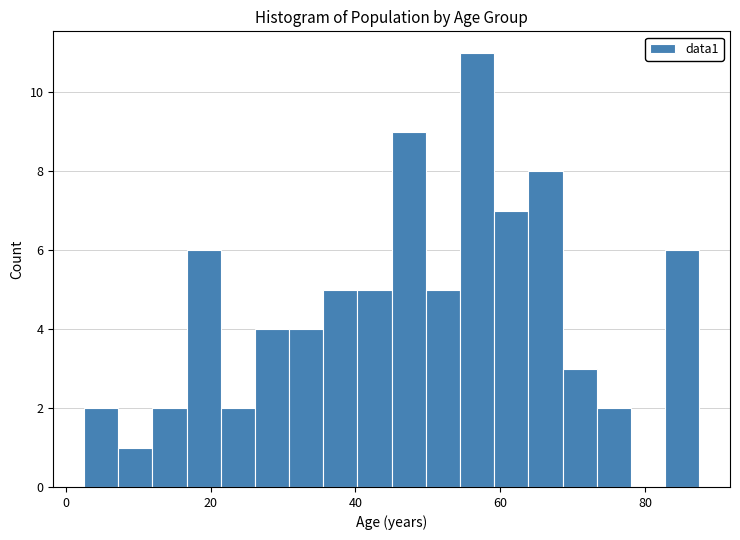

Around what value on the x-axis is the tallest bar? Give the approximate position of its centre, as read against the axis.

56